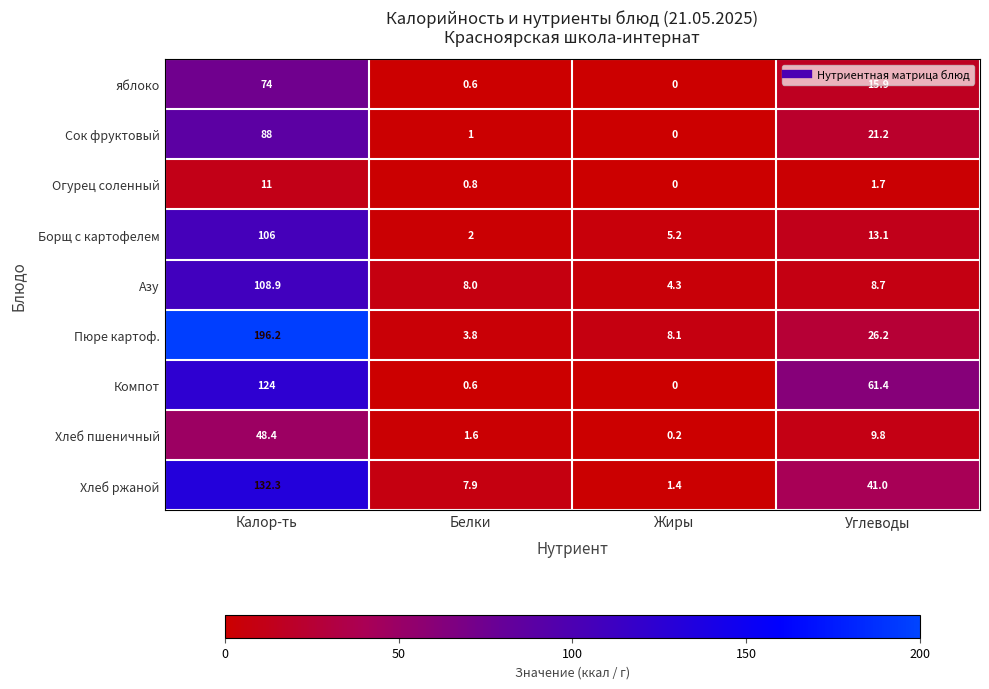

Between Калор-ть and Белки, which series saw the biggest shift?

Пюре картоф.